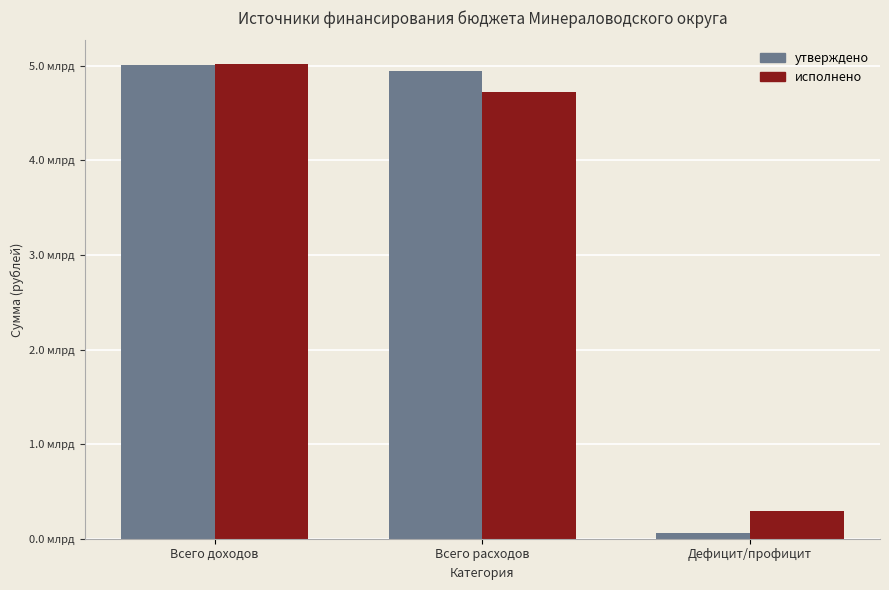

Are the bars grouped side by side (vs. stacked)?

Yes